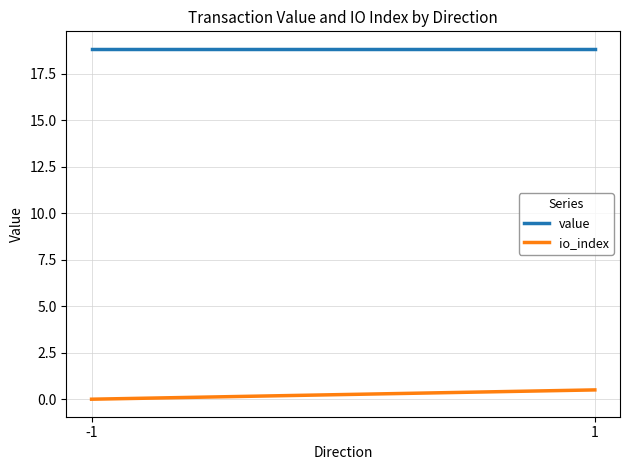

Reading right to left, transcribe all the data shown in this chart.

value: 18.8	18.8
io_index: 0.5	0.0